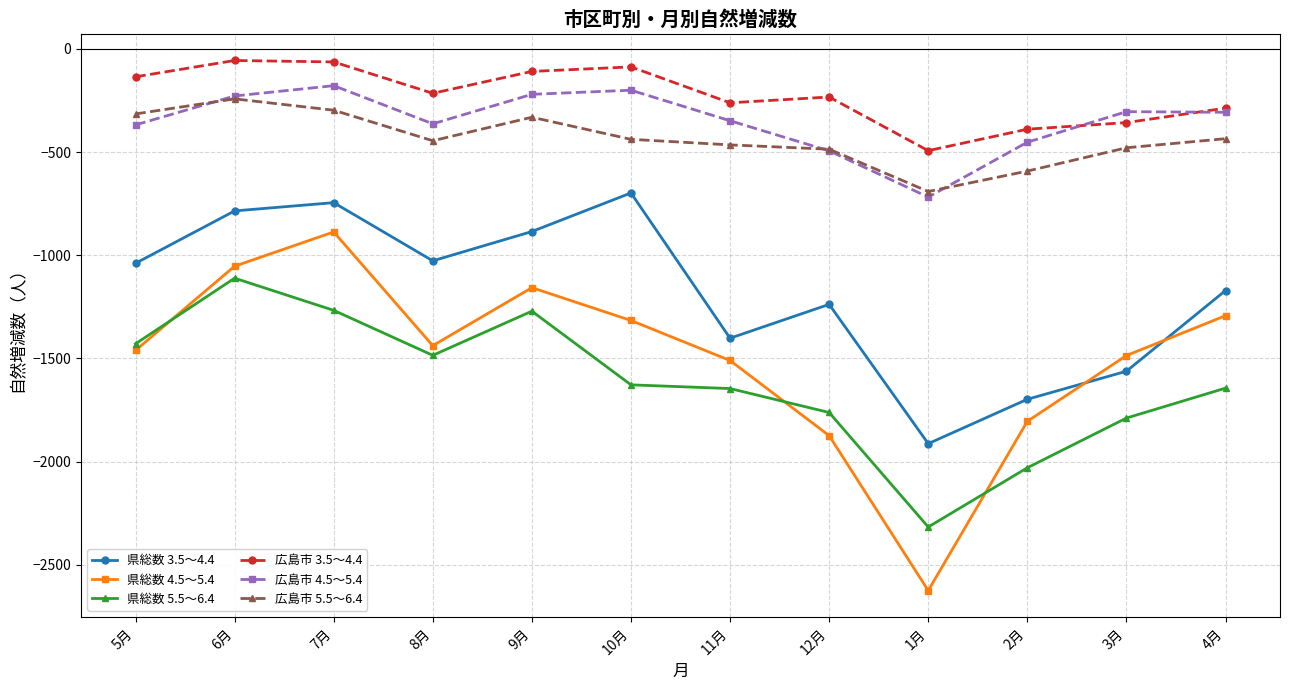

What is the value of the 広島市 5.5～6.4 point at the 9th from the left?

-691